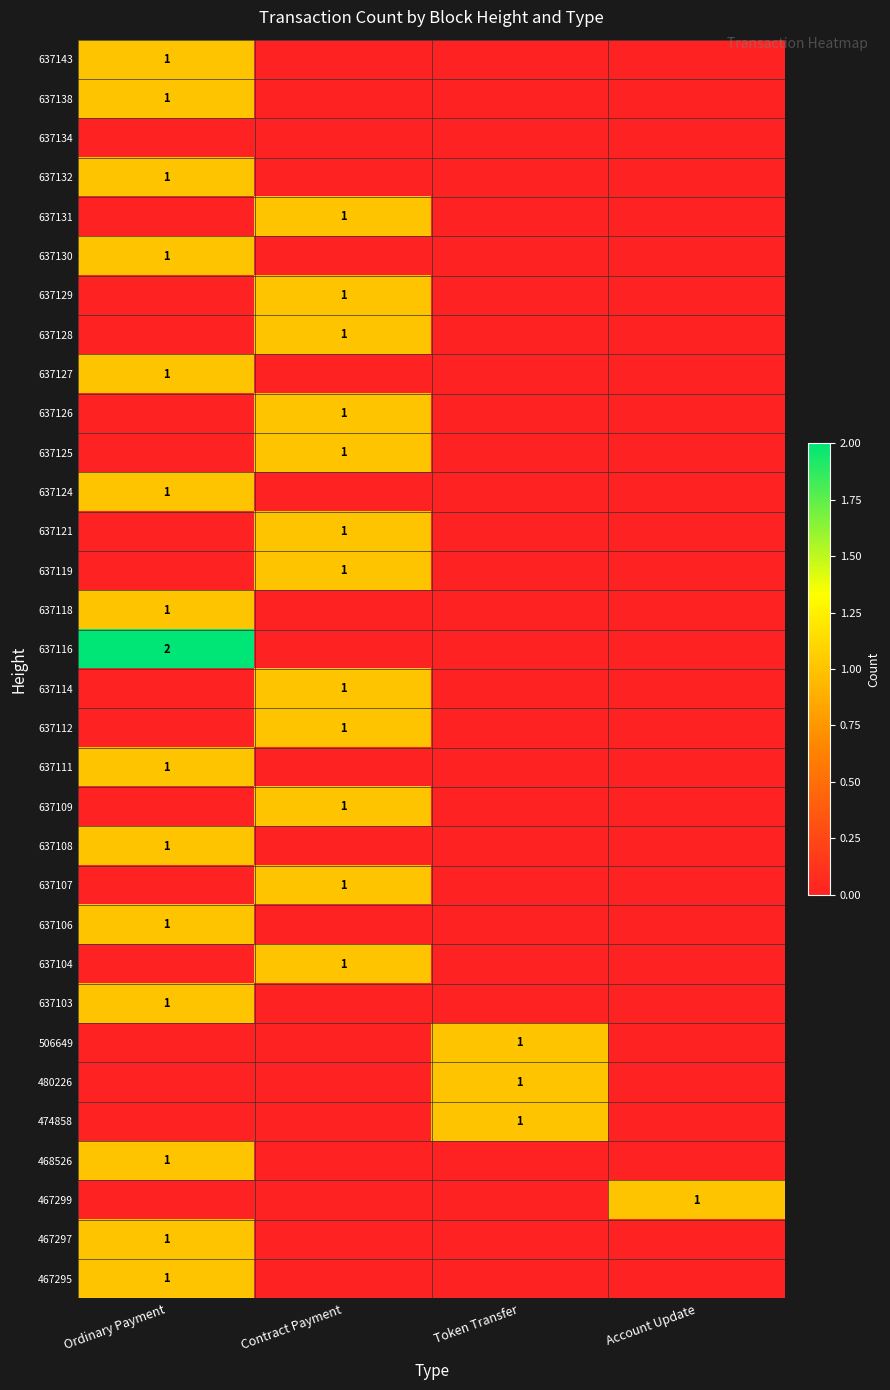

True or false: 474858 has a value of 1 at Token Transfer.

True